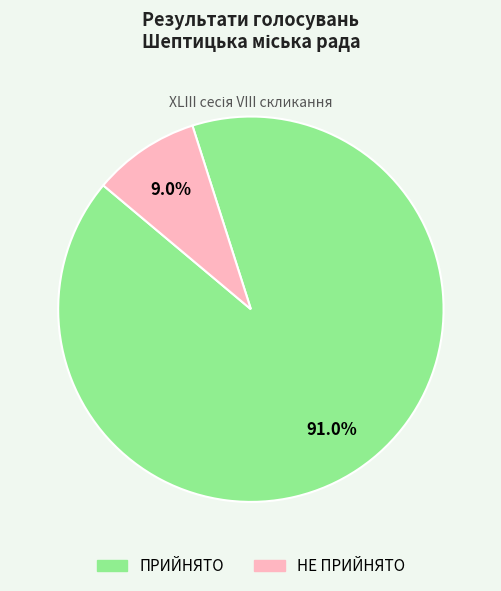

How many segments does this pie chart have?

2